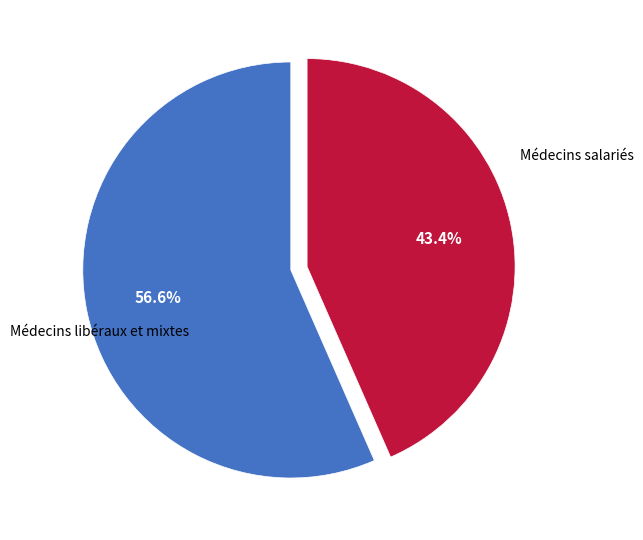

What is the largest slice in the pie chart?

Médecins libéraux et mixtes